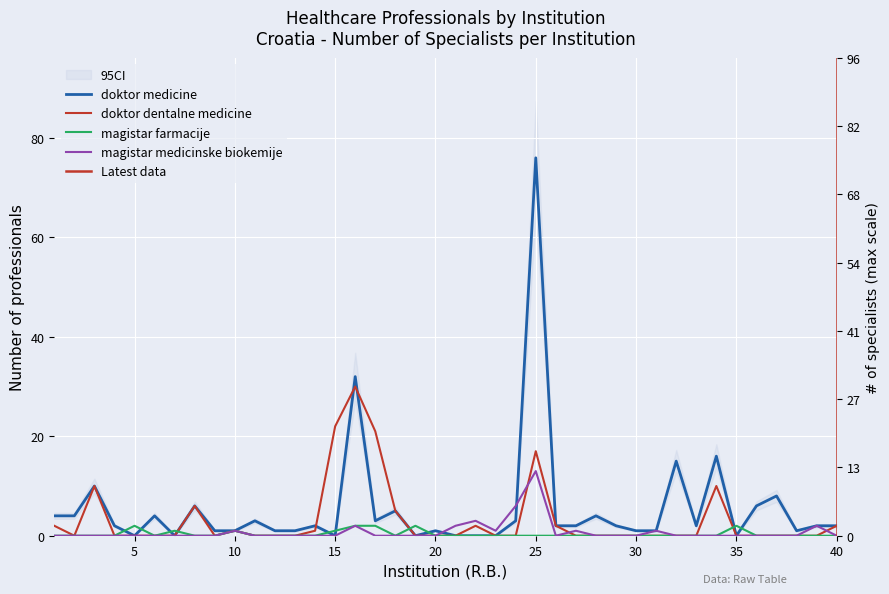

Which series has the largest range (max minus min)?

doktor medicine